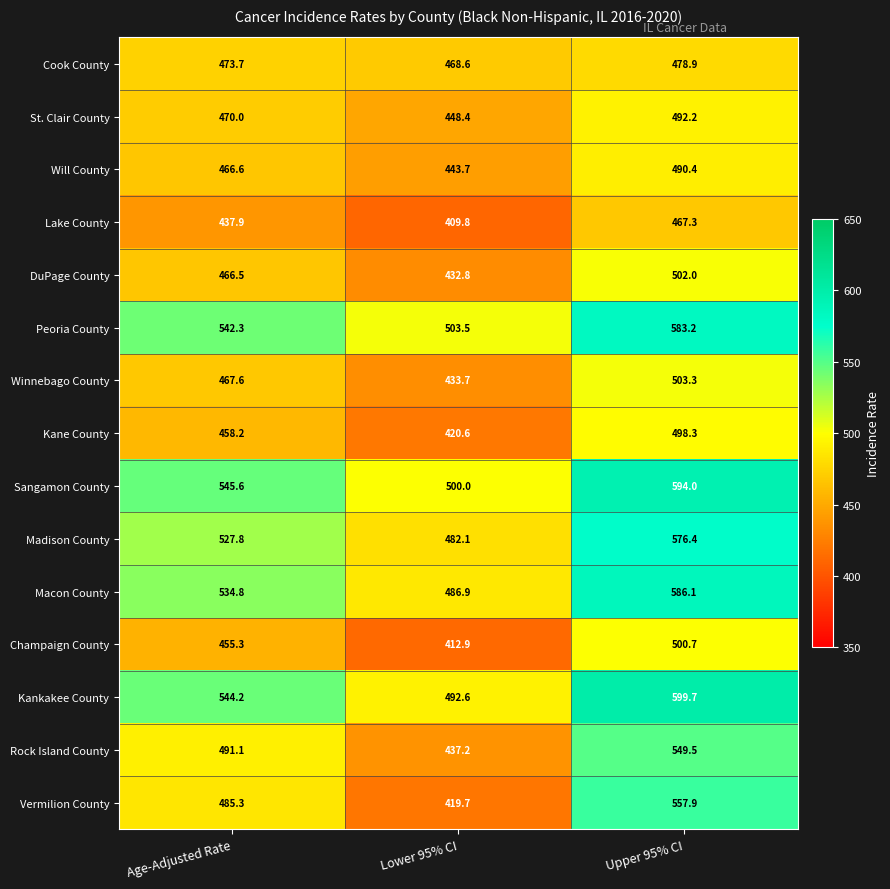

How many values in the Peoria County series exceed 542?

2